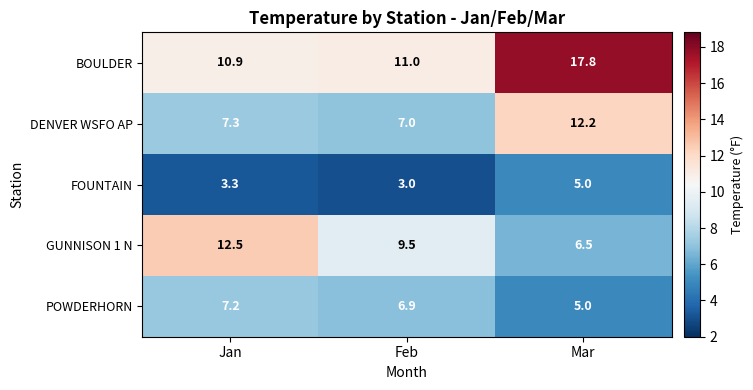

List the labels in order of GUNNISON 1 N value, largest first.

Jan, Feb, Mar